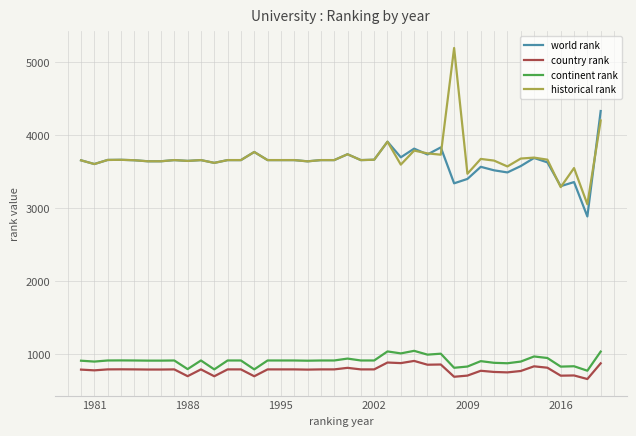

What is the minimum value shown in the chart?

660